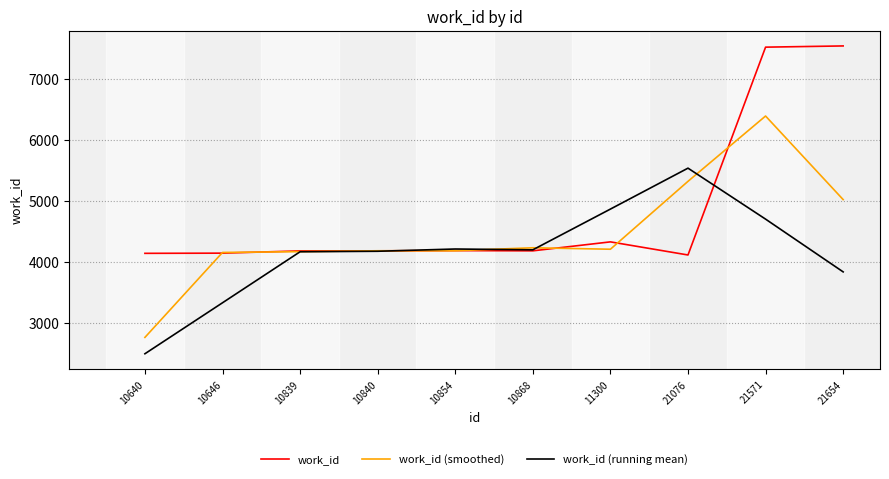

What is the average value of the work_id series?

4849.3